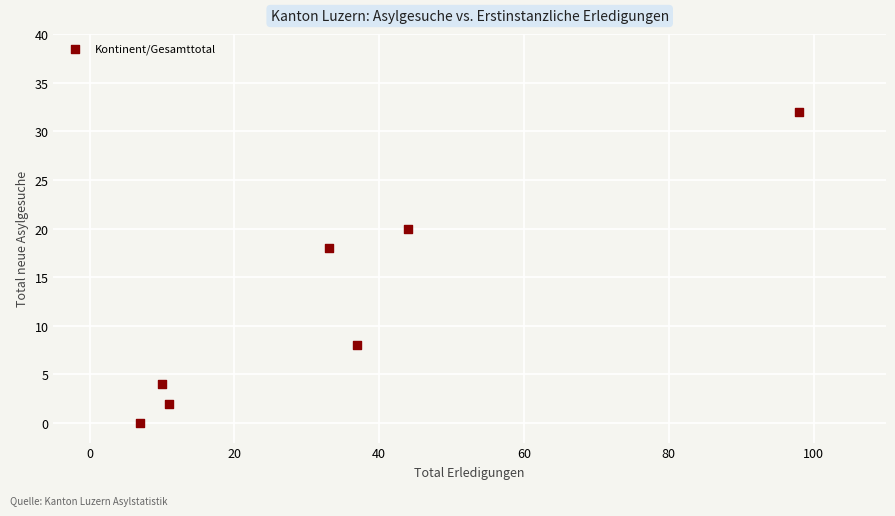

What Y value in the scatter plot is closest to 16?

18